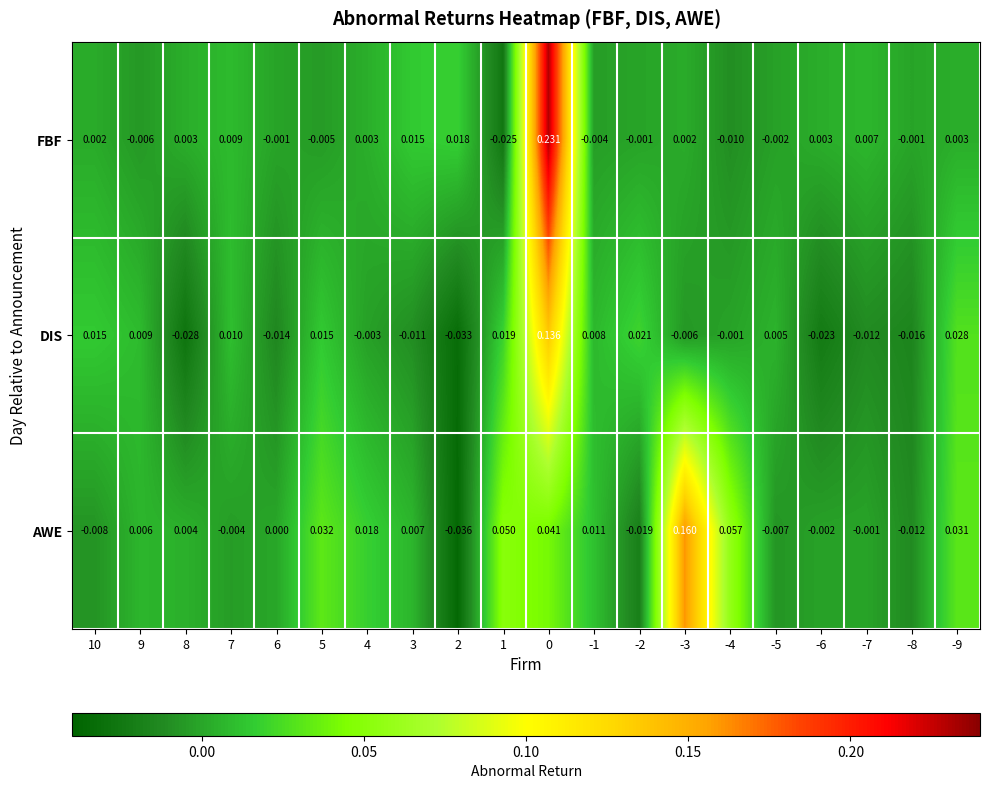

How many distinct data groups are displayed?

3